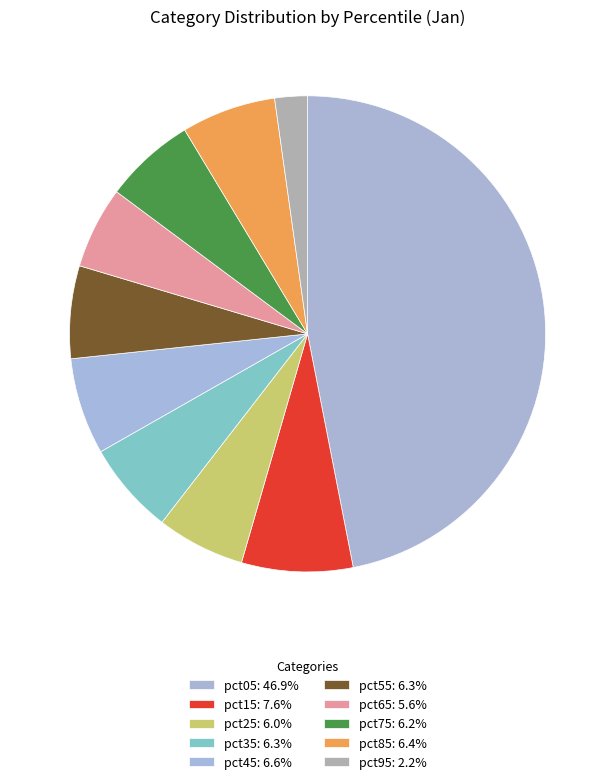

Is pct05 the majority of the pie?

No